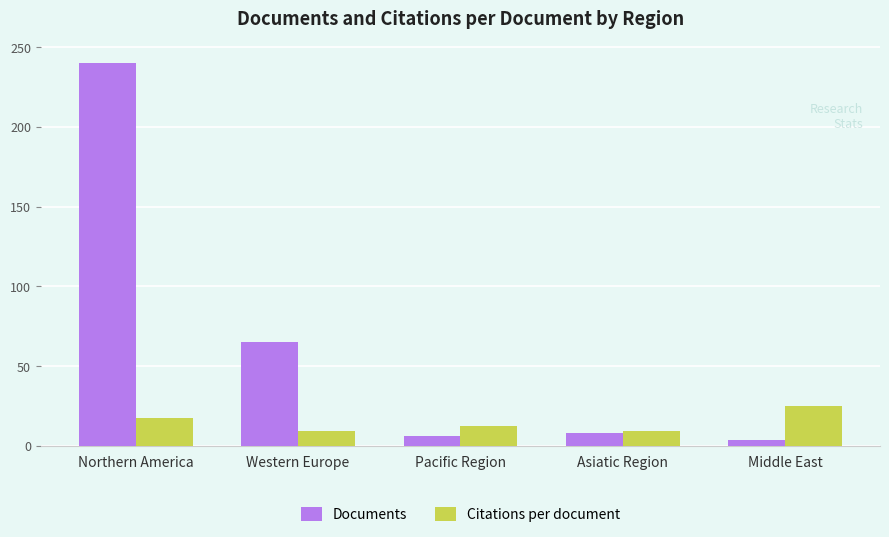

Which series changed the most between Northern America and Middle East?

Documents